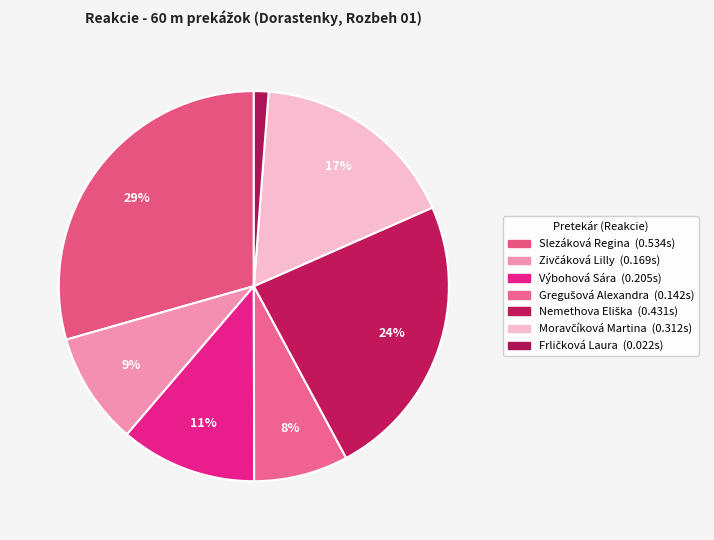

True or false: Slezáková Regina accounts for 40% of the total.

False